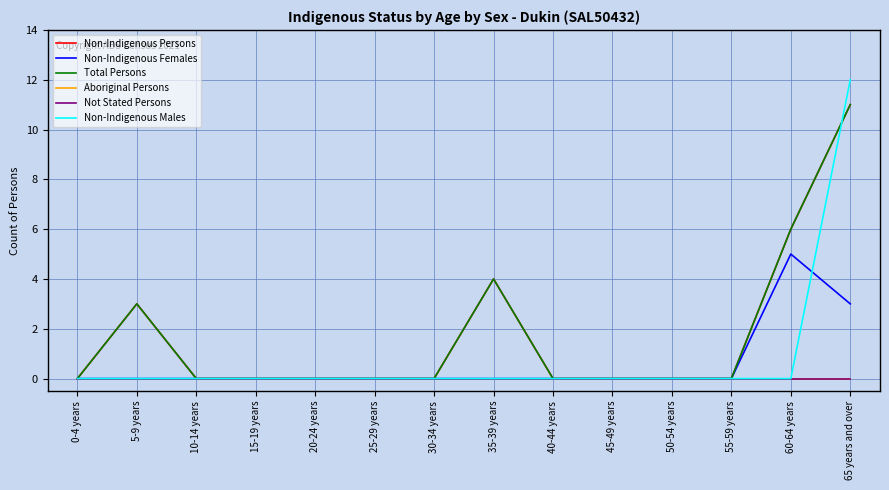

Does the chart display data point markers on the line(s)?

No